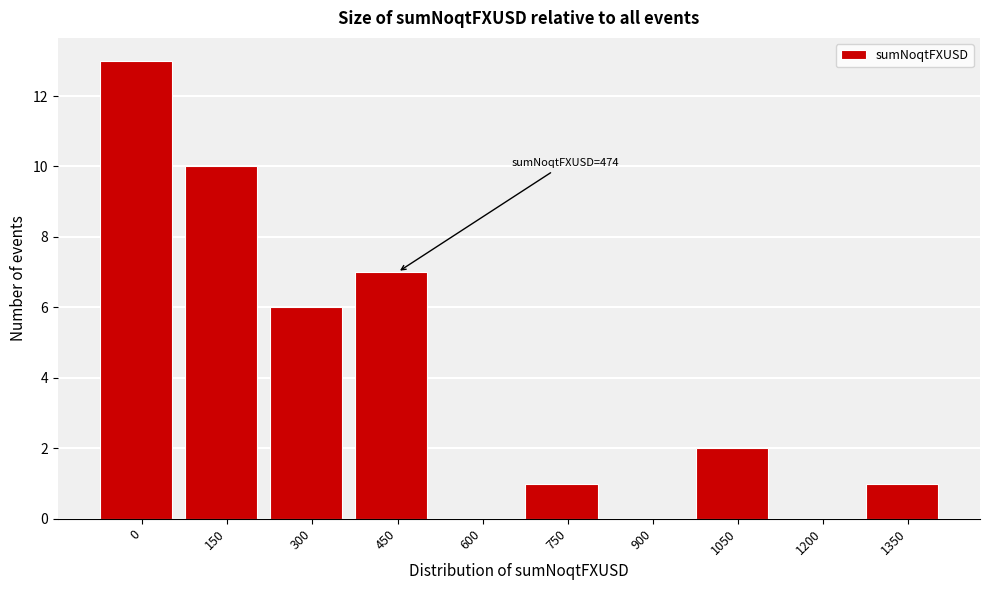

Reading left to right, transcribe all the data shown in this chart.

0=13	150=10	300=6	450=7	600=0	750=1	900=0	1050=2	1200=0	1350=1